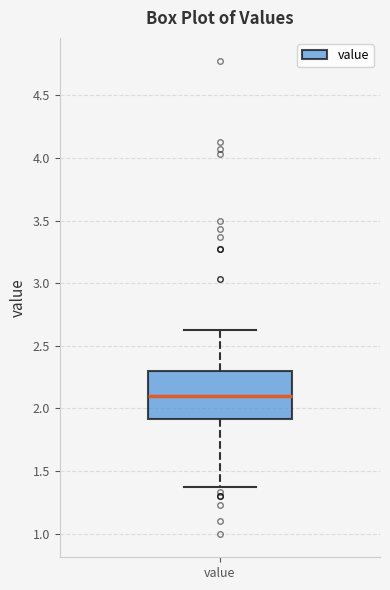

Where does the median line of the box for value sit on the y-axis? The values are not printed on the chart, so give them approximately, as read against the axis.

2.10